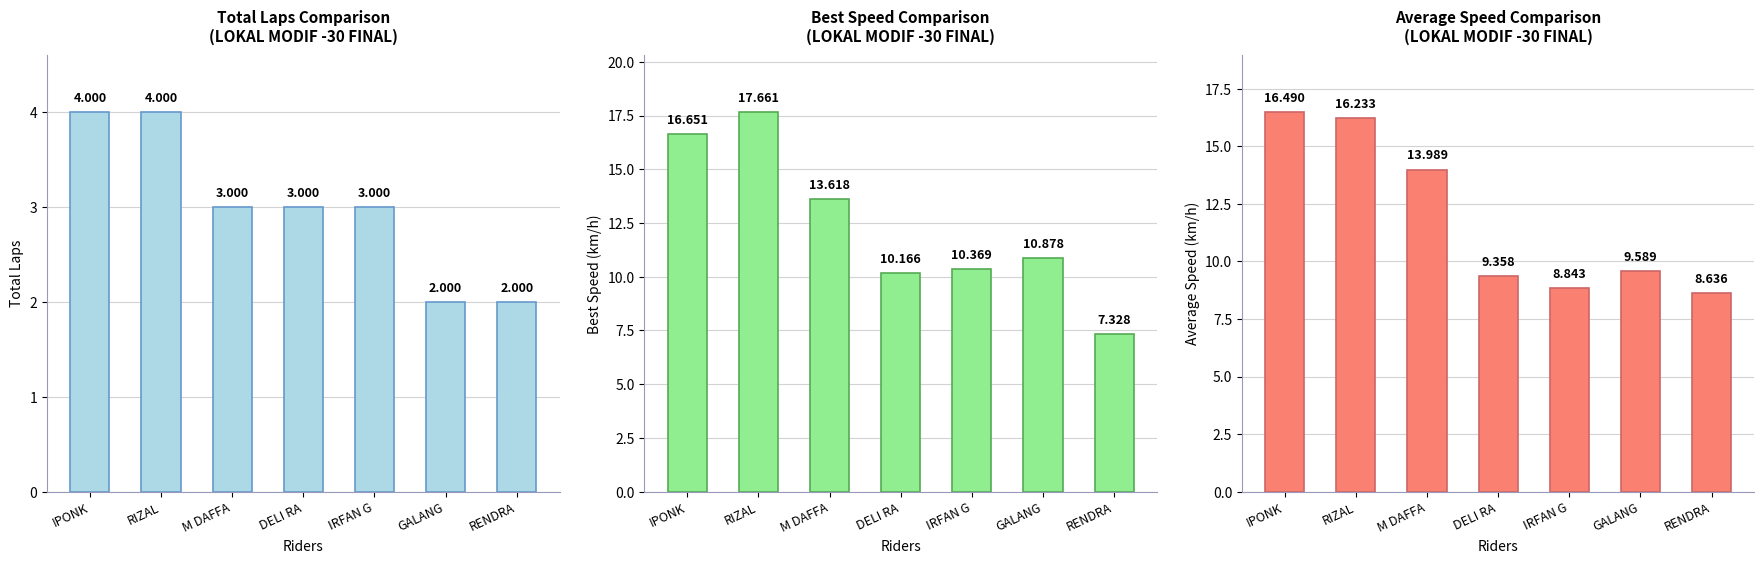

Which category has the highest value in the Total Laps series?

IPONK